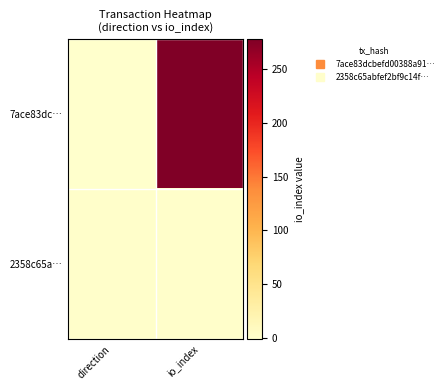

List the series in order of their overall mean, highest first.

7ace83dc…, 2358c65a…